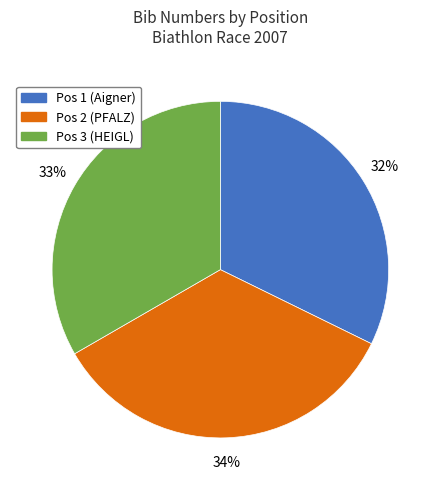

Rank the categories by value from highest to lowest.

Pos 2 (PFALZ), Pos 3 (HEIGL), Pos 1 (Aigner)